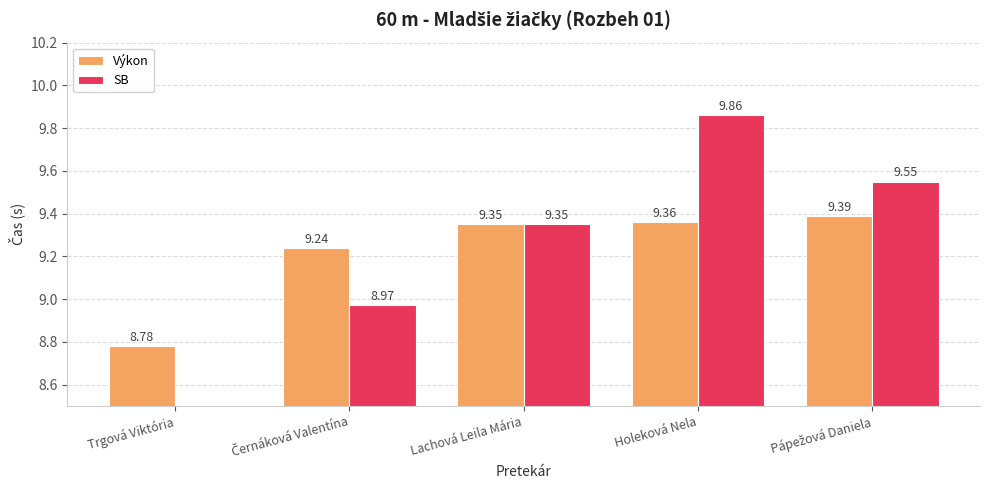

Which category has the lowest value across all series?

Trgová Viktória